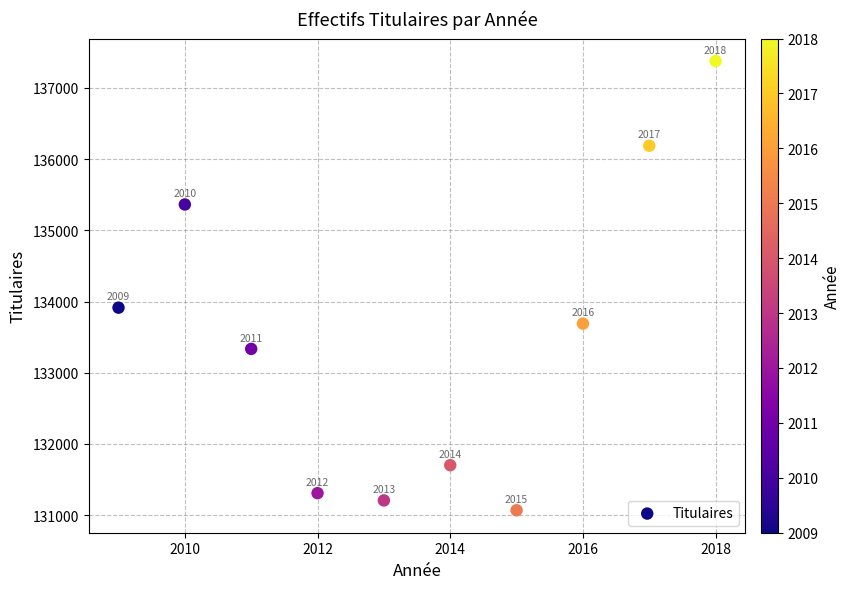

What is the average X value?

2014